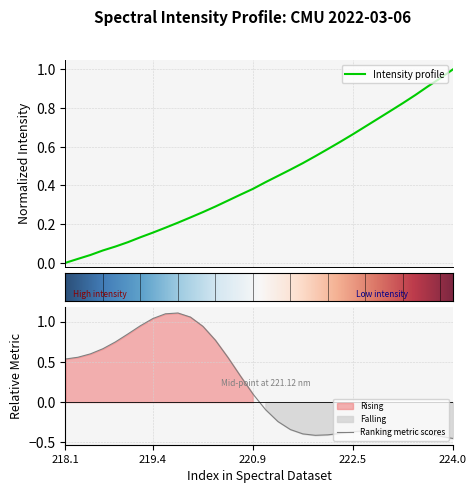

What is the maximum value shown in the chart?

1.0